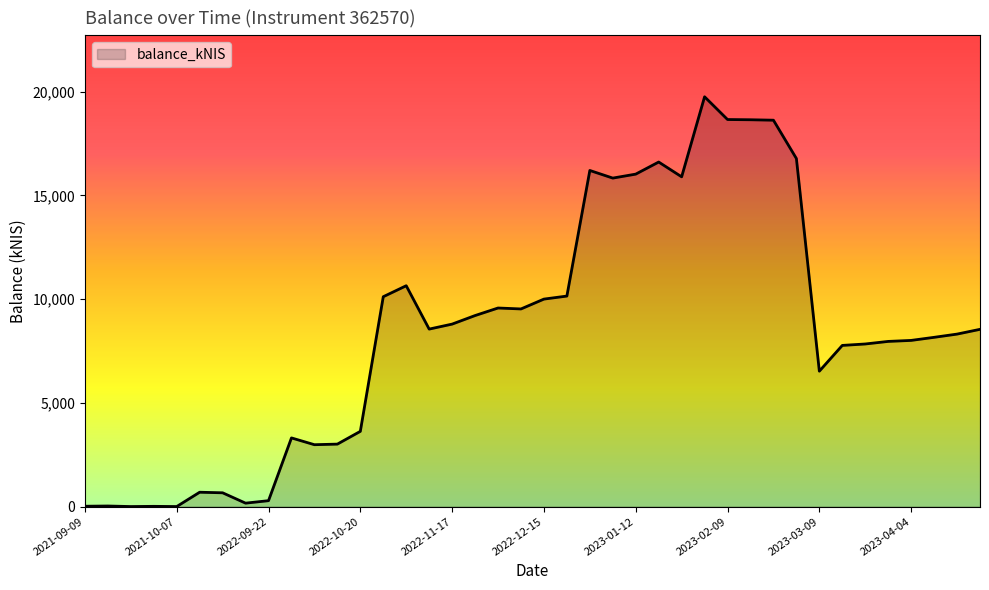

True or false: there are more than 0 points higher than both neighbors.

True